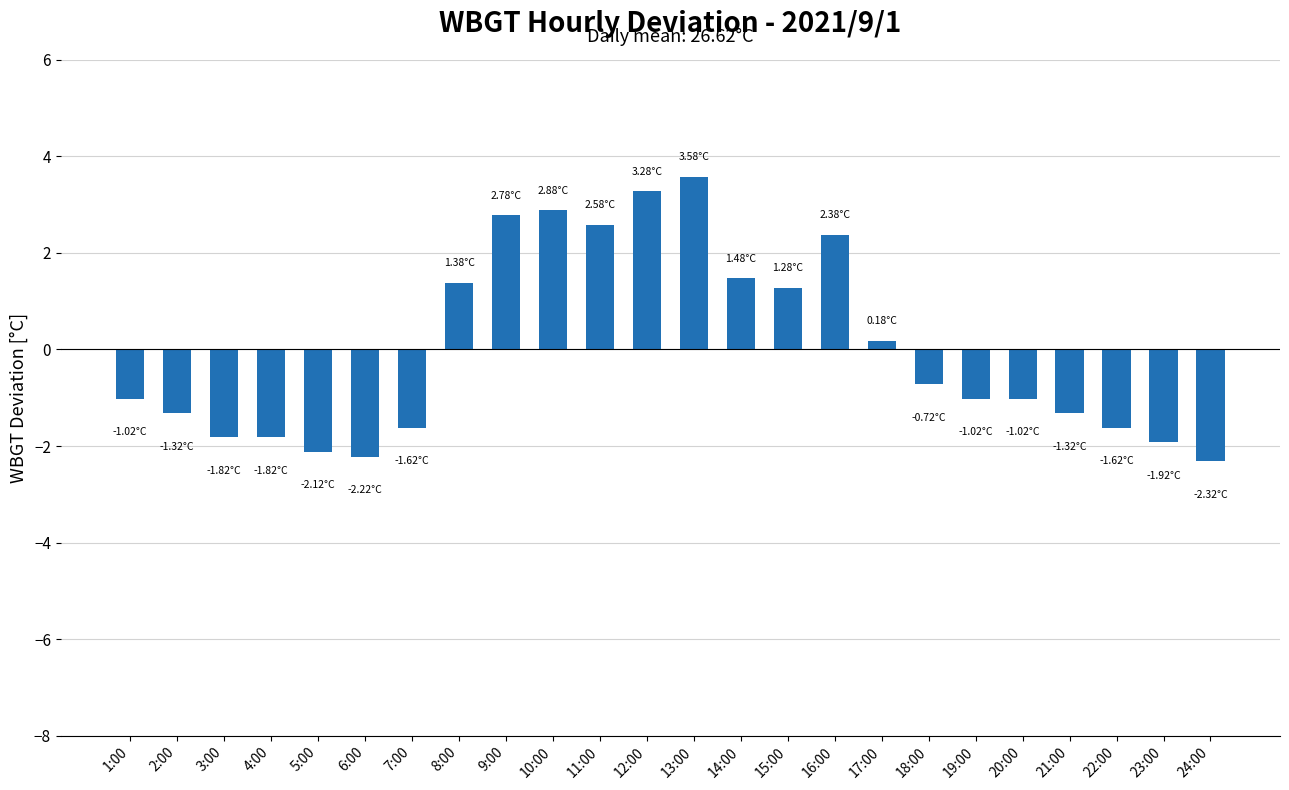

Between 13:00 and 19:00, which is larger?

13:00